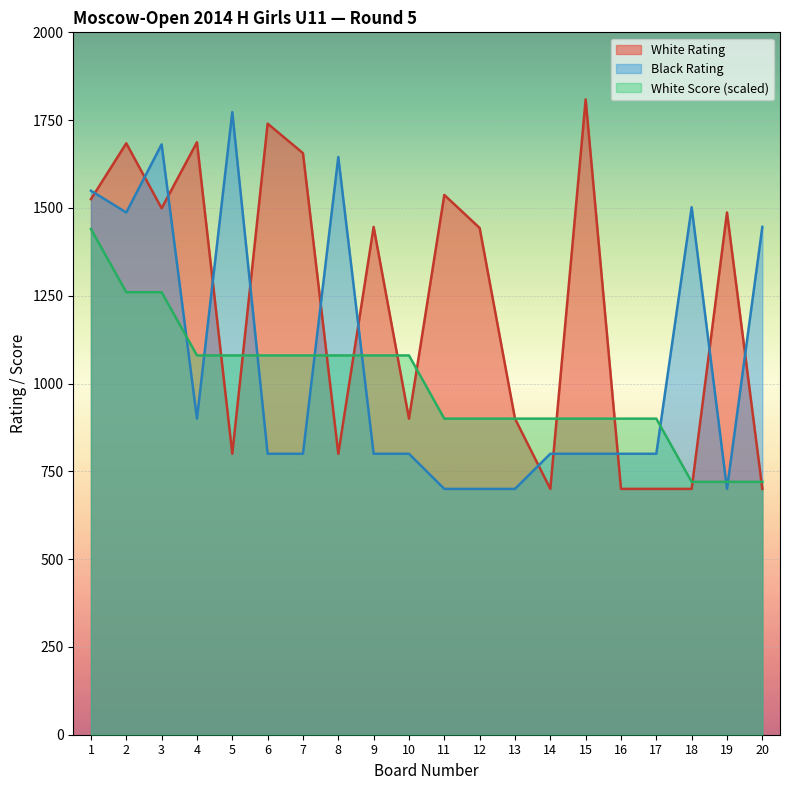

Reading left to right, list all the values displayed in this chart.

White Rating: 1=1525	2=1684	3=1499	4=1687	5=800	6=1740	7=1656	8=800	9=1446	10=900	11=1537	12=1443	13=900	14=700	15=1809	16=700	17=700	18=700	19=1487	20=700
Black Rating: 1=1549	2=1487	3=1681	4=900	5=1773	6=800	7=800	8=1645	9=800	10=800	11=700	12=700	13=700	14=800	15=800	16=800	17=800	18=1502	19=700	20=1446
White Score: 1=1440	2=1260	3=1260	4=1080	5=1080	6=1080	7=1080	8=1080	9=1080	10=1080	11=900	12=900	13=900	14=900	15=900	16=900	17=900	18=720	19=720	20=720